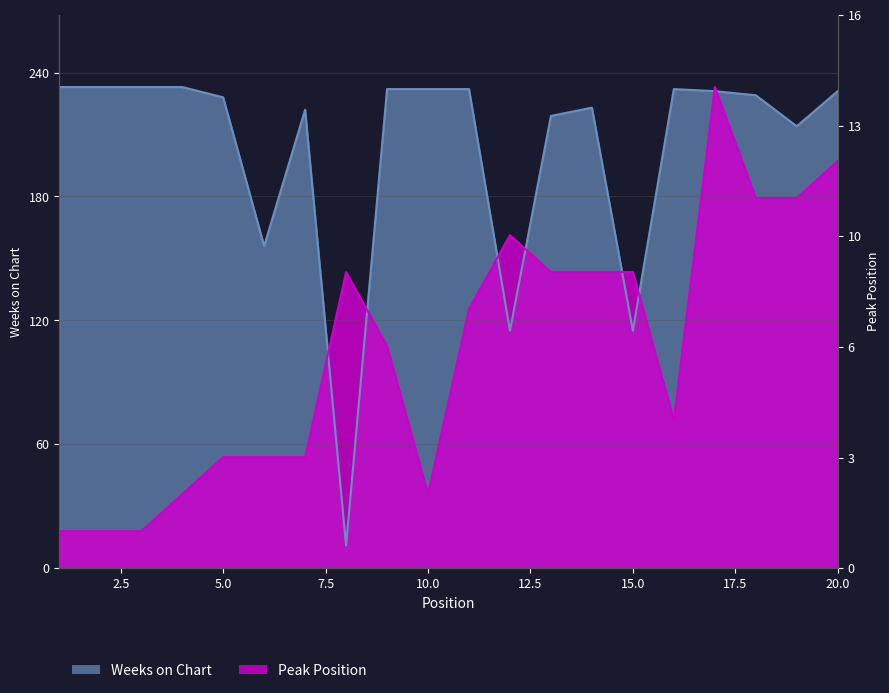

At which category is the sum across all series the highest?

17